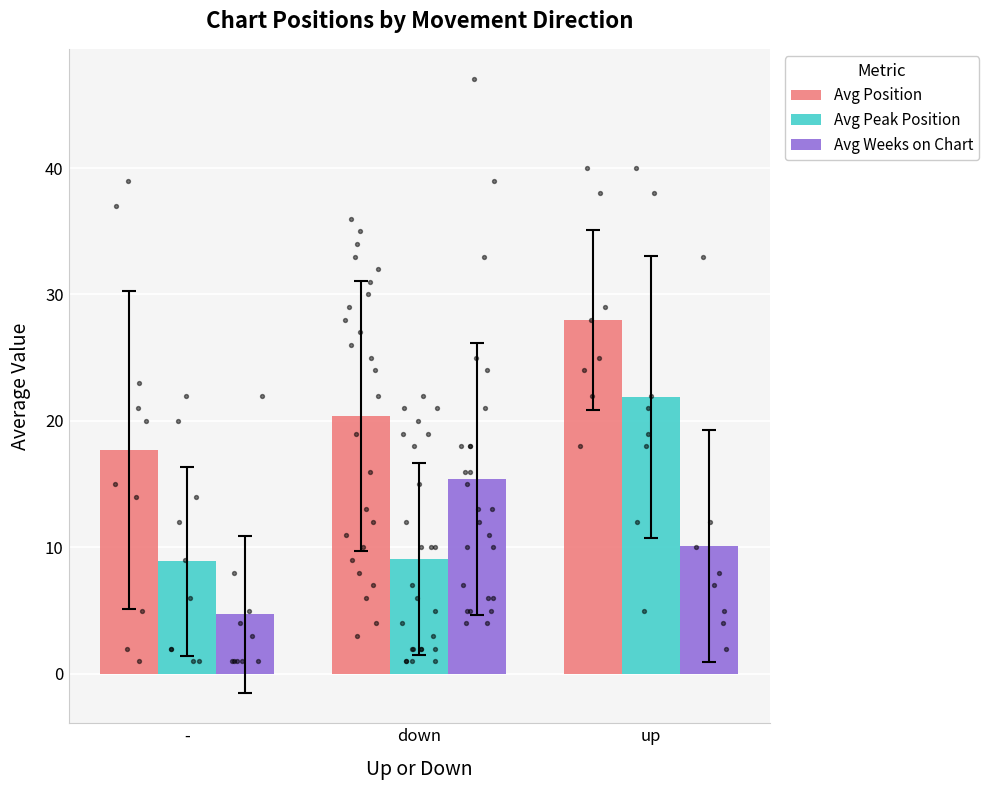

At which category is the sum across all series the highest?

up